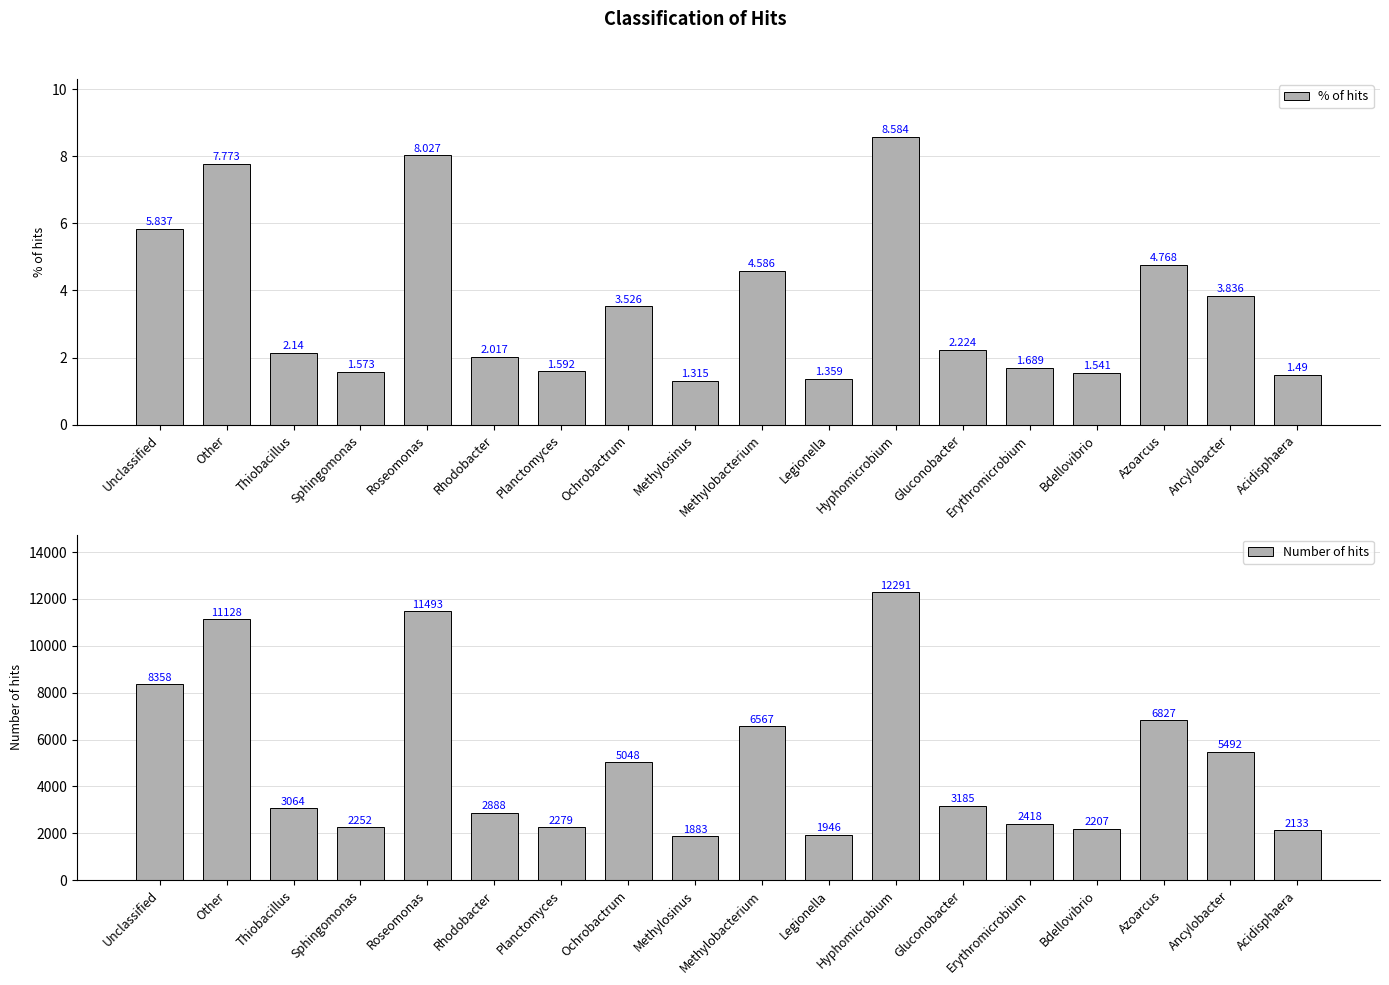

At which label does % of hits reach its minimum?

Methylosinus